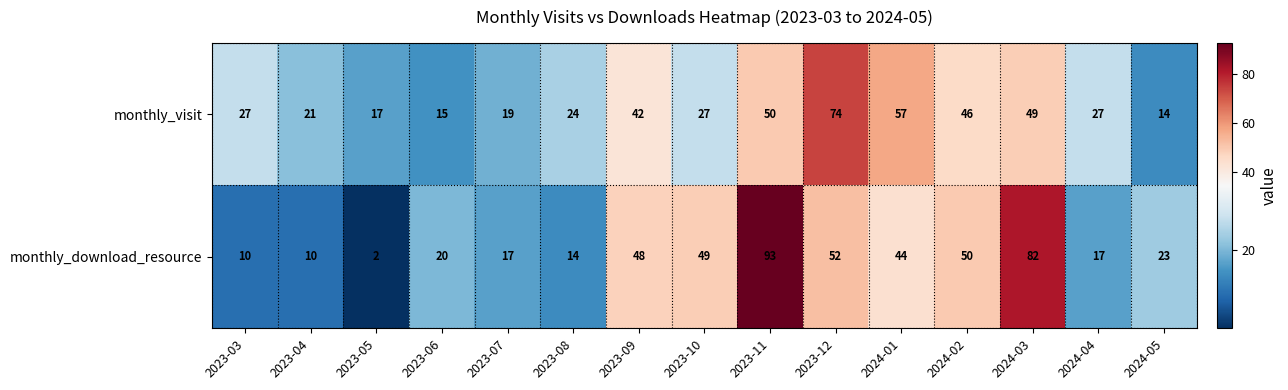

Which series has the largest range (max minus min)?

monthly_download_resource